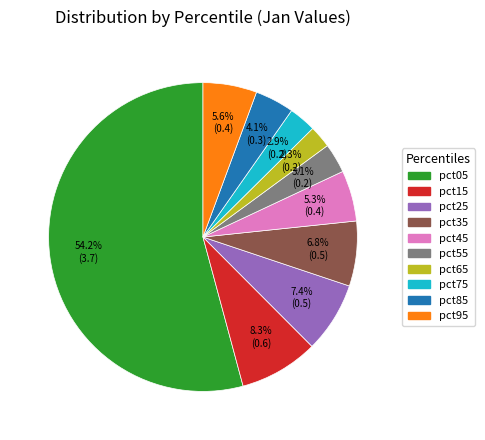

Do pct05 and pct25 together represent more than half of the pie?

Yes